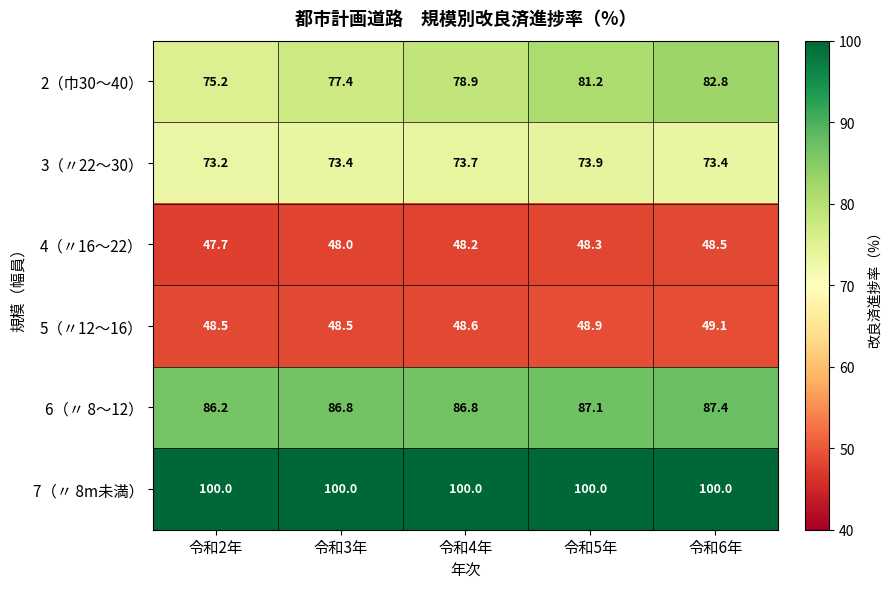

At which category is the sum across all series the highest?

令和6年